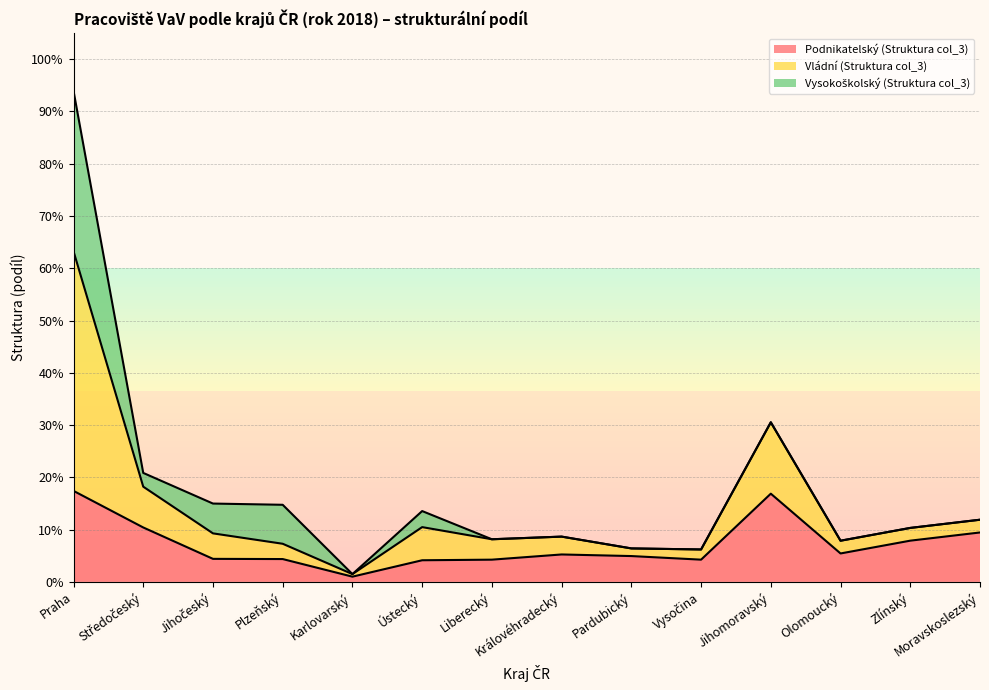

What is the difference between the highest and lowest values at Plzeňský?

0.1